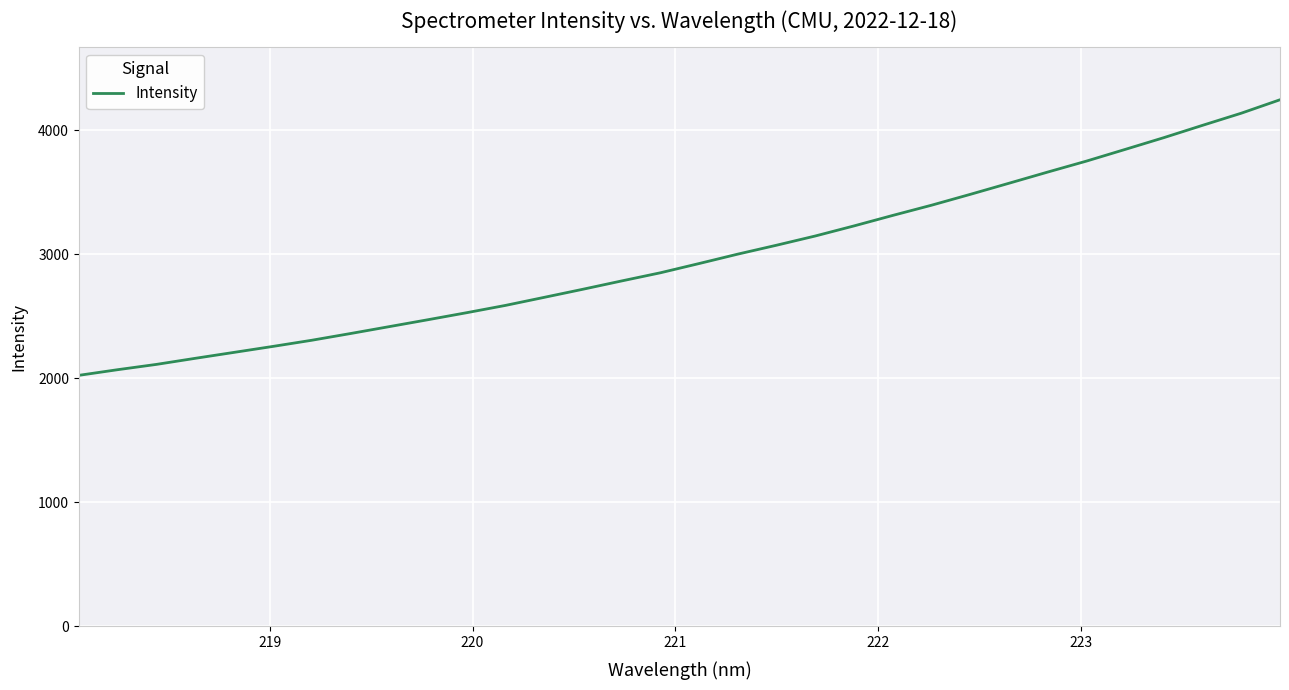

What is the minimum value shown in the chart?

2023.6